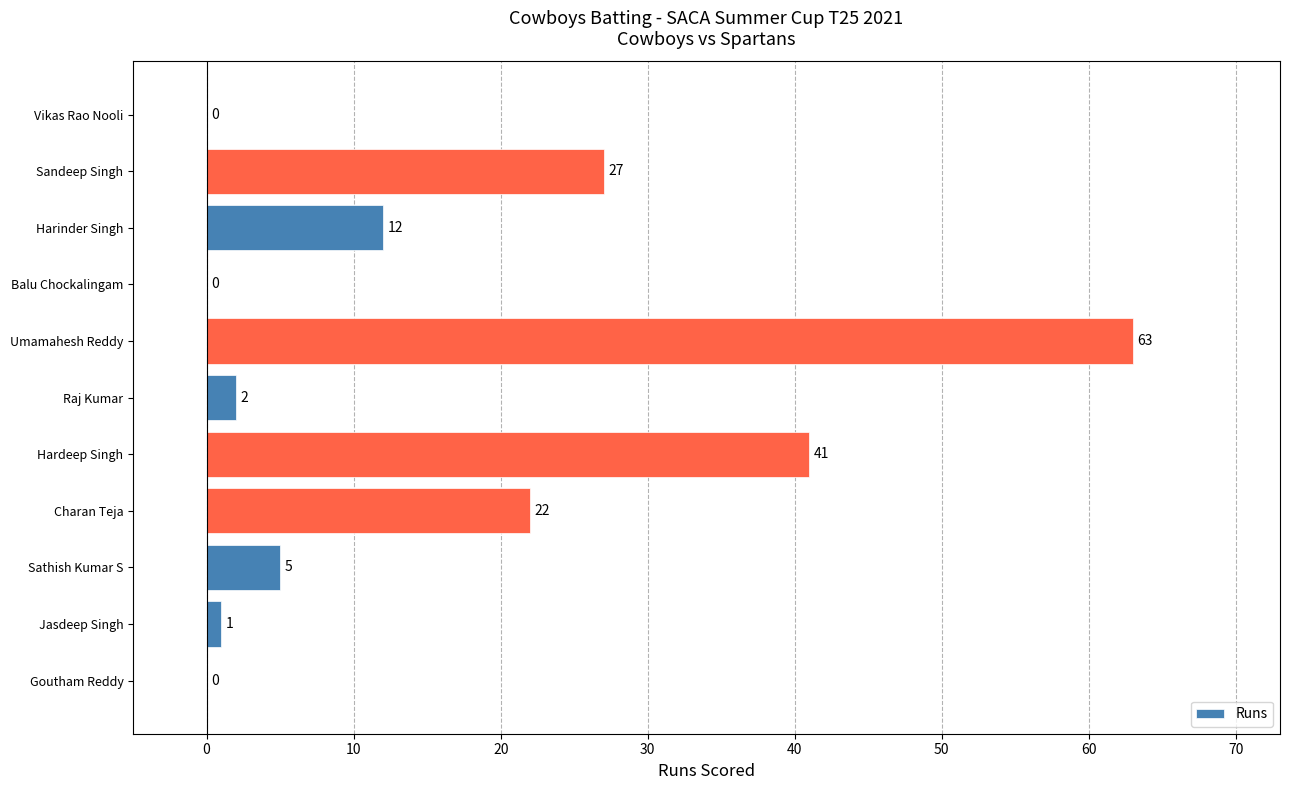

The value at Vikas Rao Nooli is 0. True or false?

True